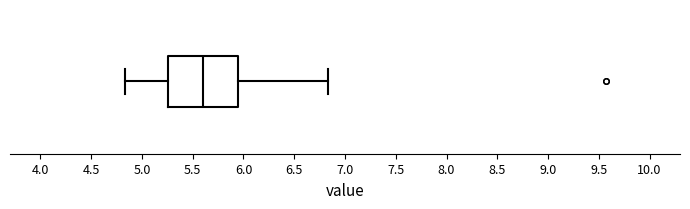

Where does the median line of the box sit on the x-axis? The values are not printed on the chart, so give them approximately, as read against the axis.

5.60